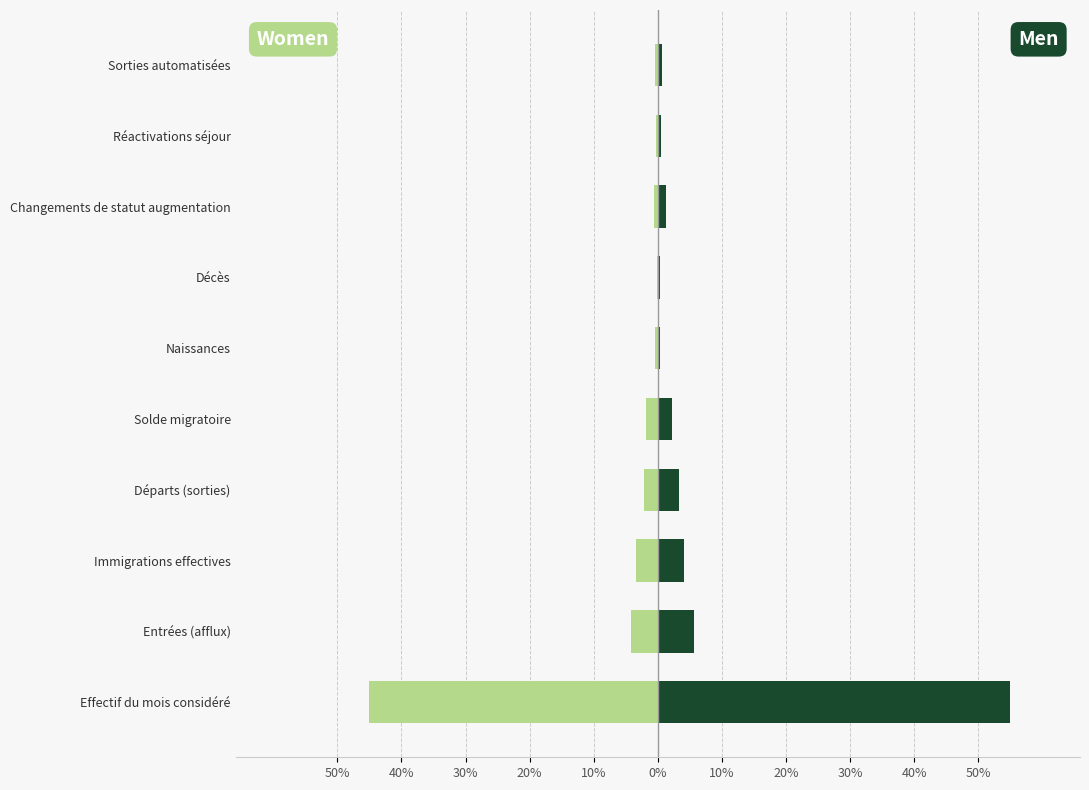

The value of Men at Changements de statut augmentation is 0.9. True or false?

False